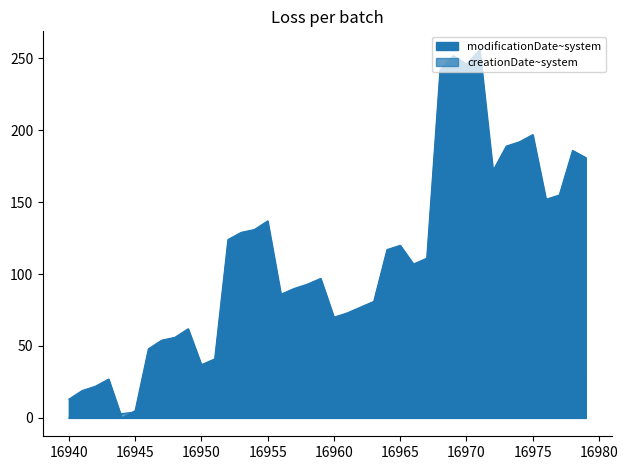

What is the difference between the maximum and second lowest values in the creationDate~system series?

26